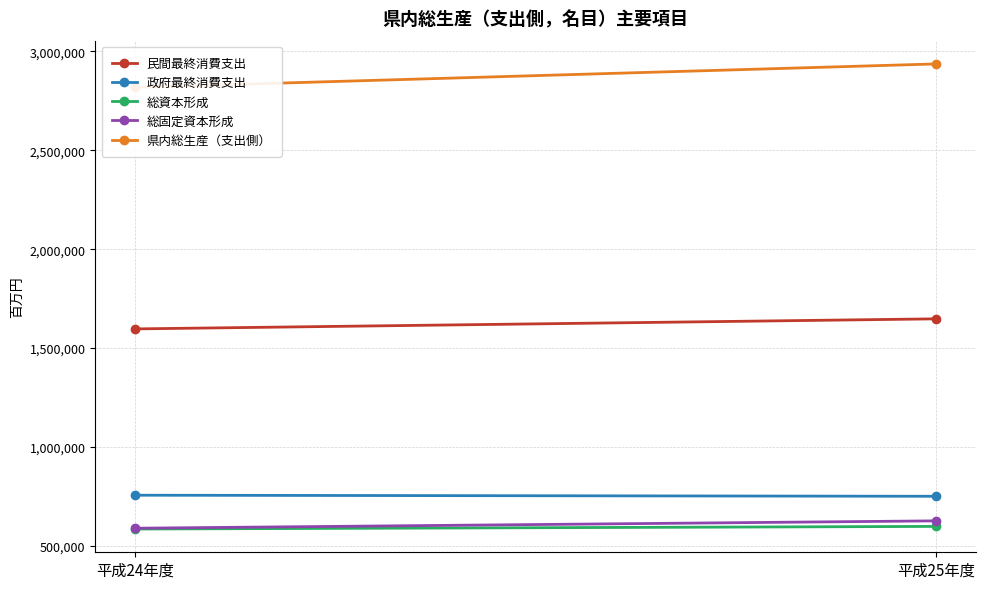

What is the maximum value for 民間最終消費支出?

1647912